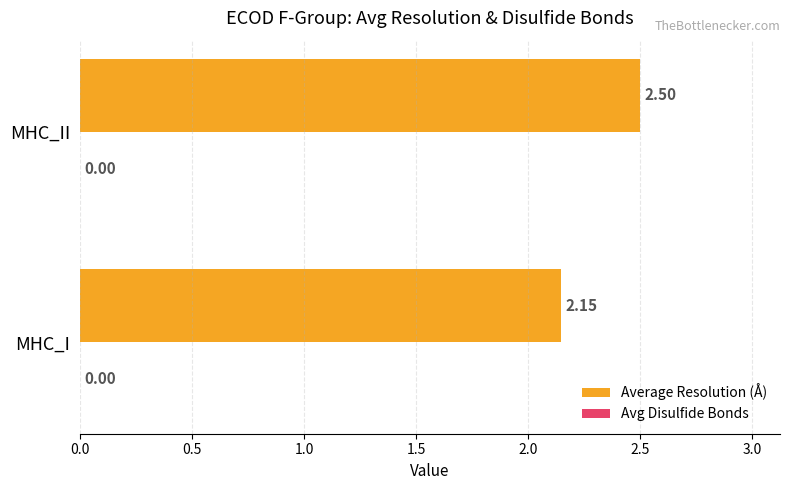

Between MHC_II and MHC_I, which is larger?

MHC_II